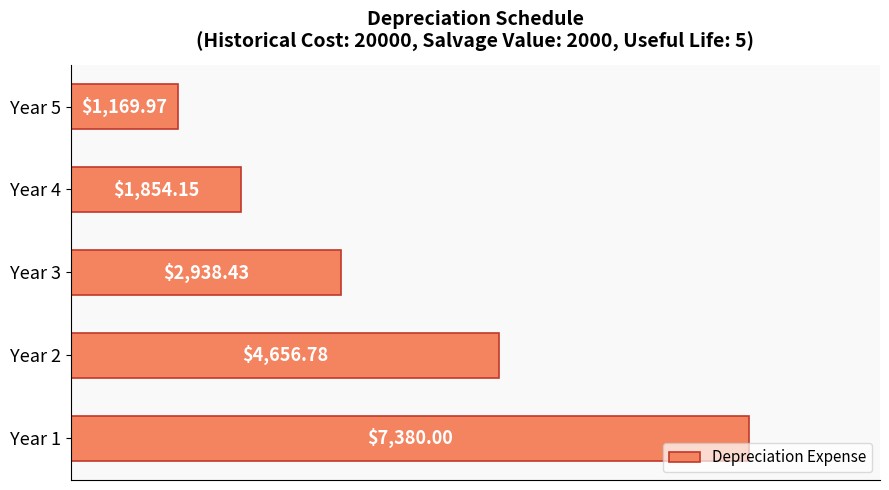

What is the greatest value displayed?

7380.0